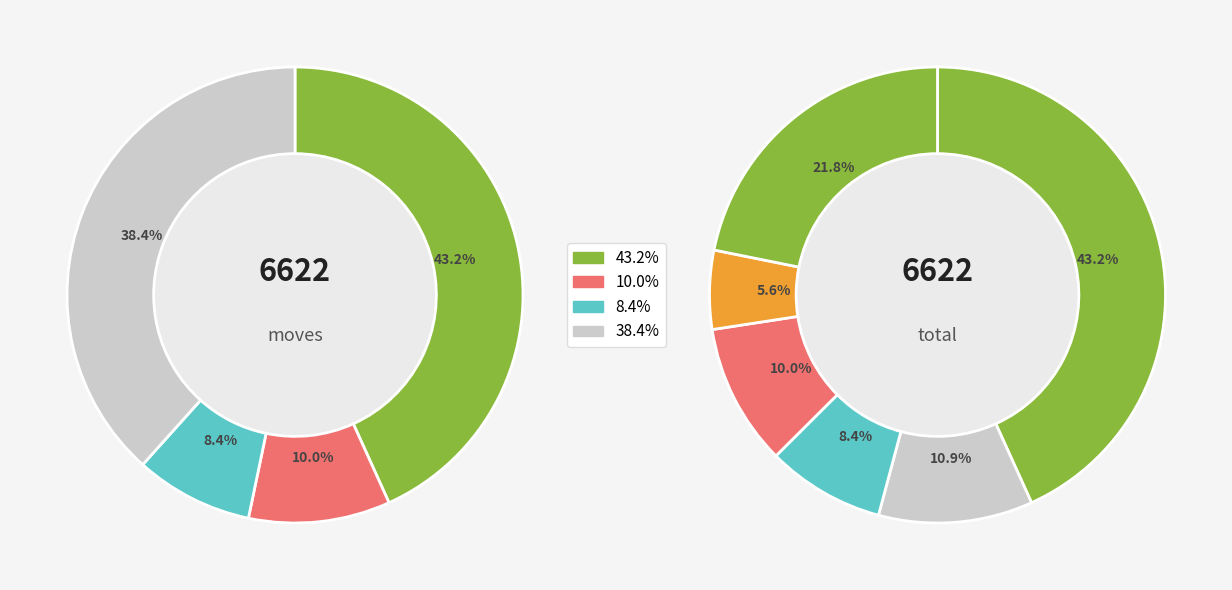

True or false: TEXAS accounts for 15% of the total.

False